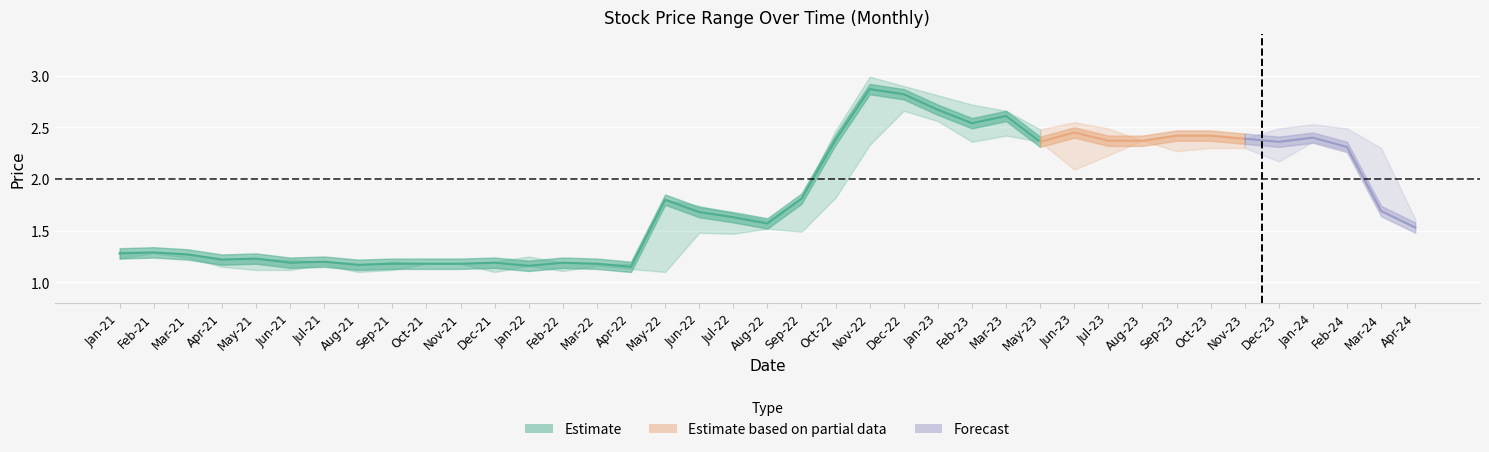

Reading left to right, list all the values displayed in this chart.

closing: 1.3	1.3	1.3	1.2	1.2	1.2	1.2	1.2	1.2	1.2	1.2	1.2	1.2	1.2	1.2	1.1	1.8	1.7	1.6	1.6	1.8	2.4	2.9	2.8	2.7	2.5	2.6	2.4	2.5	2.4	2.4	2.4	2.4	2.4	2.4	2.4	2.3	1.7	1.5
high: 1.3	1.3	1.3	1.2	1.2	1.2	1.2	1.2	1.2	1.2	1.2	1.2	1.2	1.2	1.2	1.2	1.8	1.7	1.7	1.6	1.8	2.5	3.0	2.9	2.8	2.7	2.7	2.5	2.5	2.5	2.4	2.4	2.4	2.4	2.5	2.5	2.5	2.3	1.6
low: 1.2	1.3	1.2	1.1	1.1	1.1	1.2	1.1	1.1	1.2	1.2	1.1	1.2	1.1	1.2	1.1	1.1	1.5	1.5	1.5	1.5	1.8	2.3	2.7	2.6	2.4	2.4	2.4	2.1	2.2	2.4	2.3	2.3	2.3	2.2	2.4	2.3	1.7	1.5